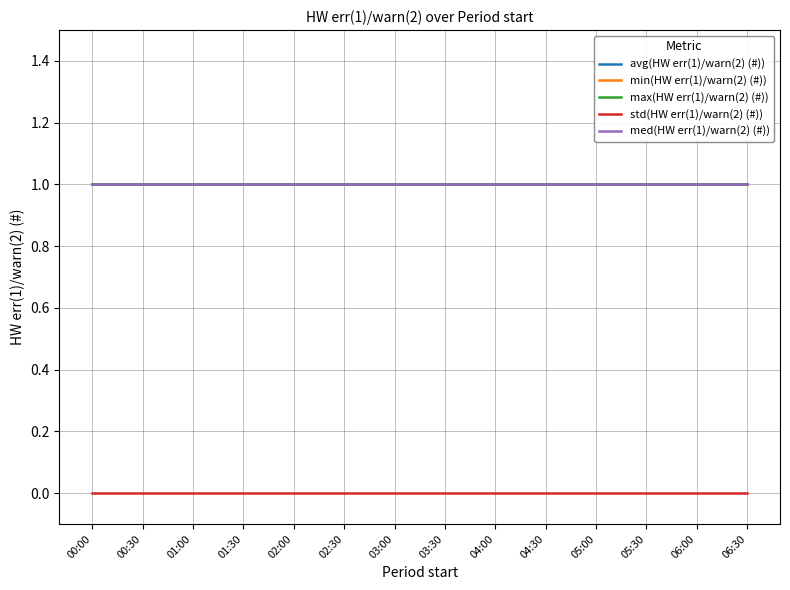

Does the chart have visible grid lines?

Yes